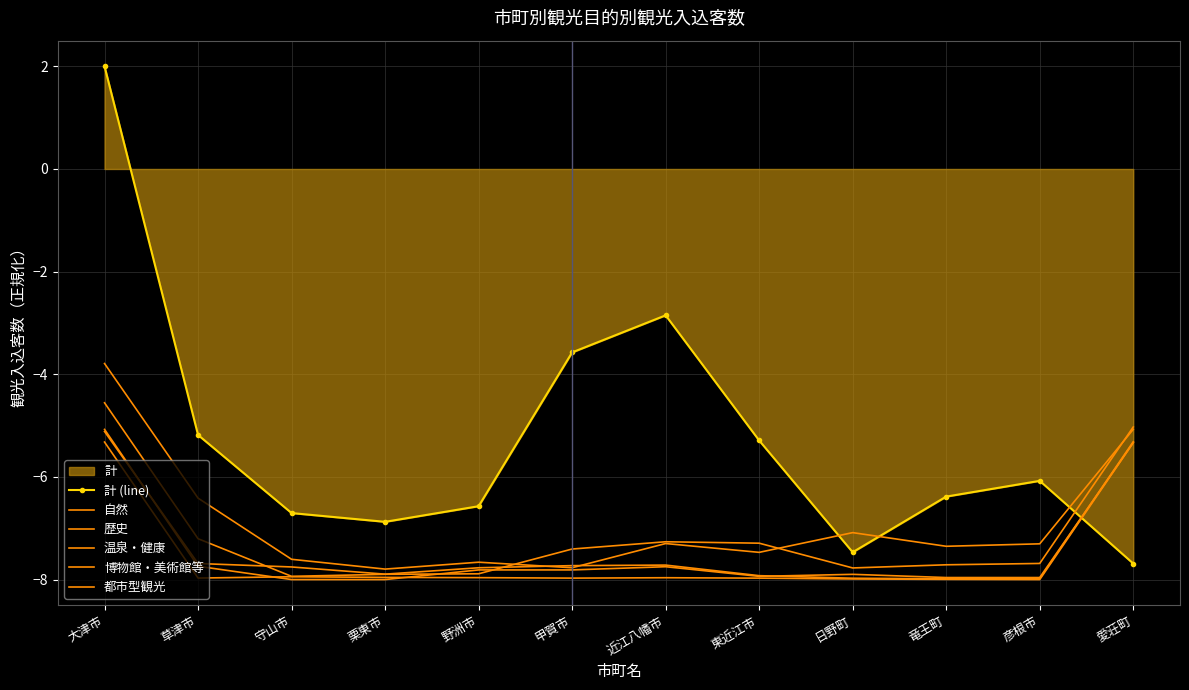

What is the total value across all series at 竜王町?

-45.4